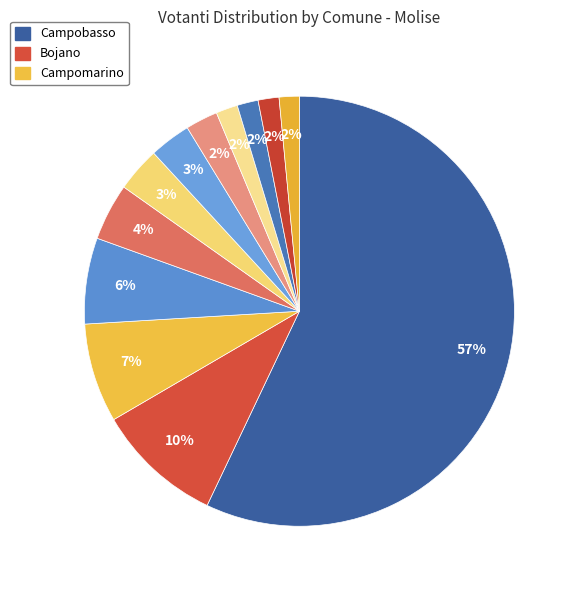

What is the majority slice?

Campobasso